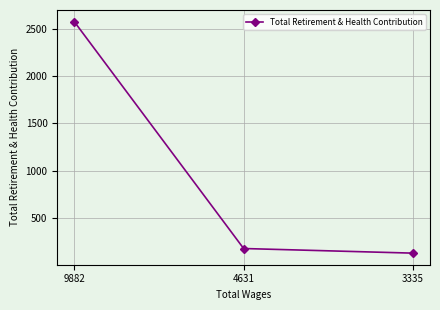

What is the greatest value displayed?

2577